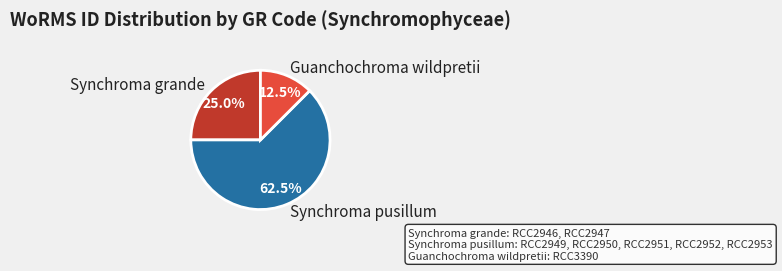

Between Synchroma pusillum and Guanchochroma wildpretii, which is larger?

Synchroma pusillum